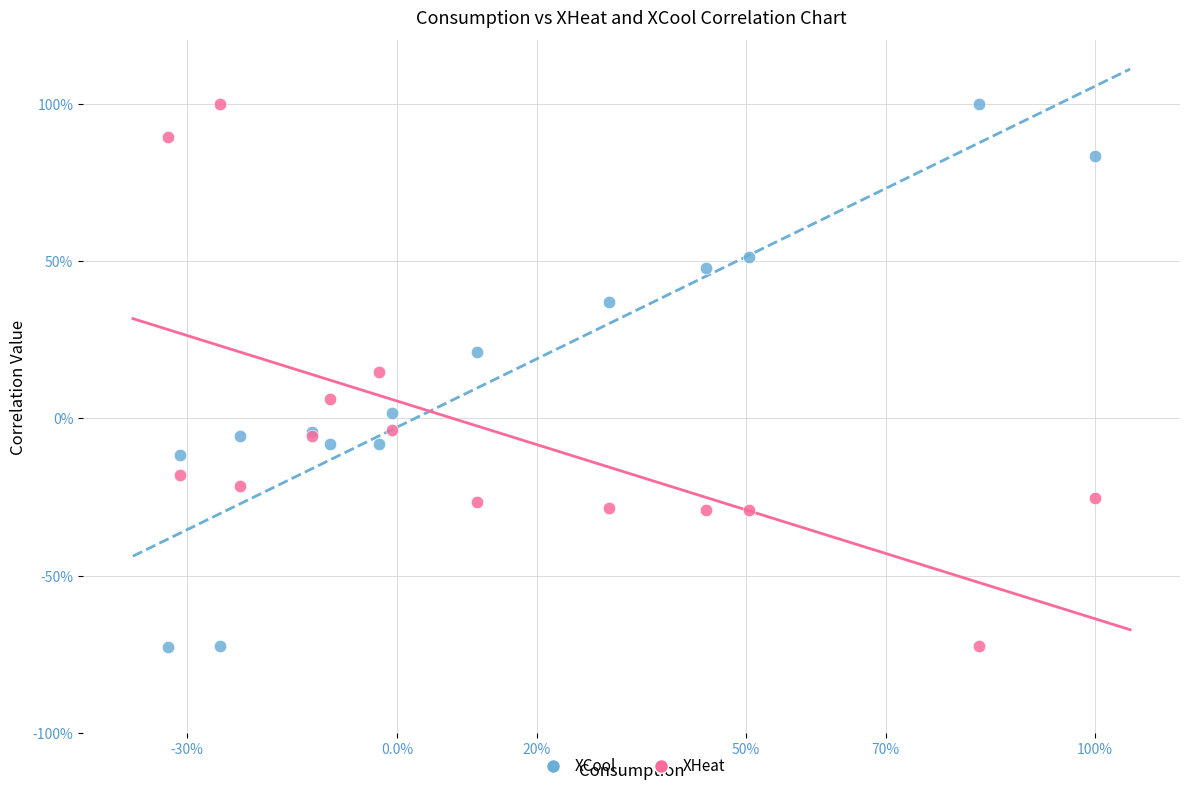

What are all the series names shown in the legend?

XCool, XHeat